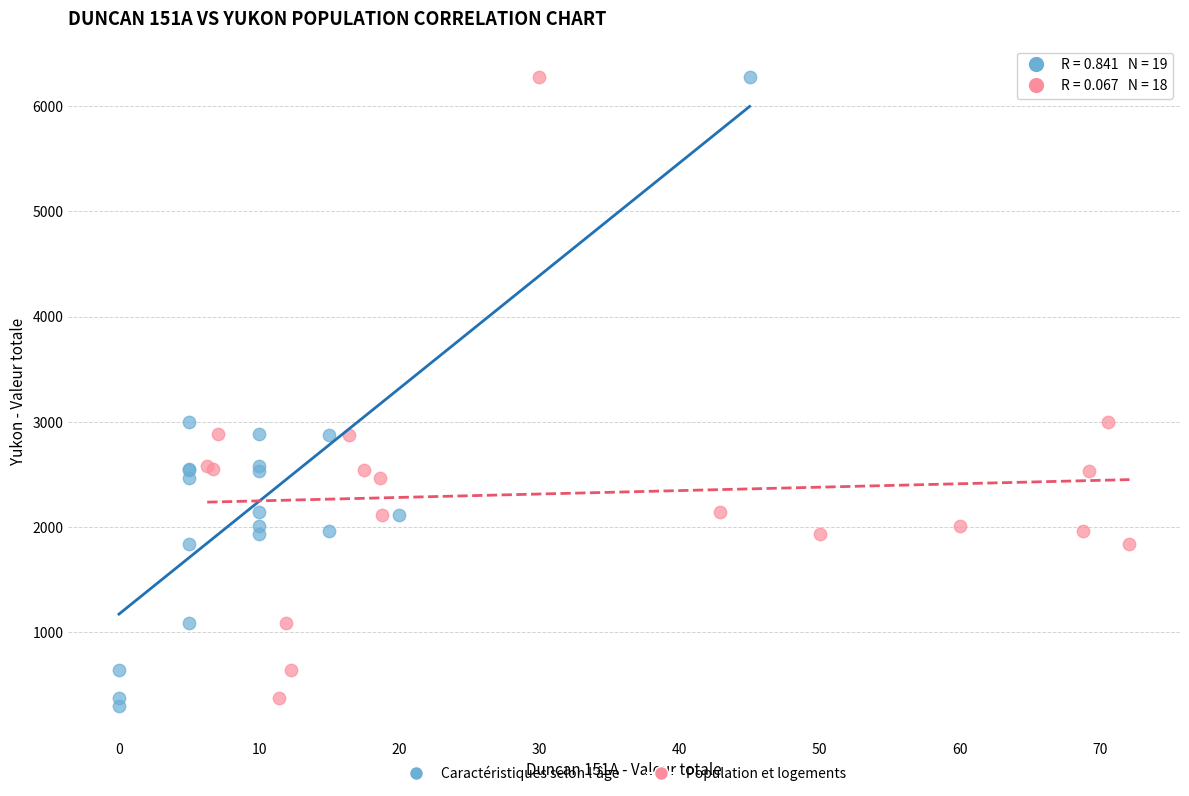

Which series has the largest Y range (max minus min)?

Caractéristiques selon l'âge